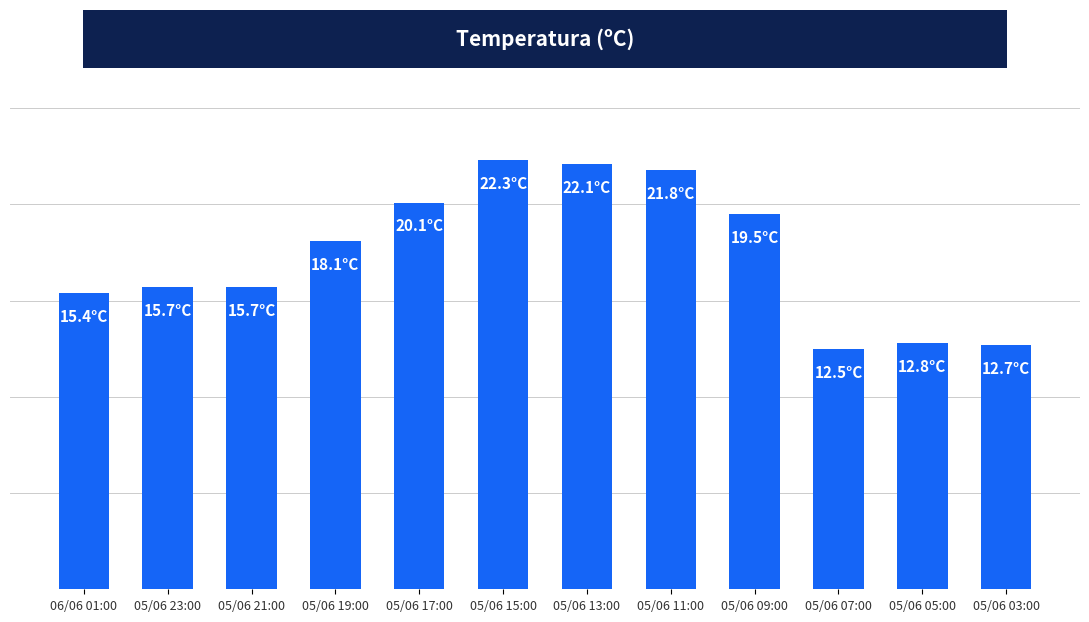

Reading left to right, what are all the values shown in this chart?

15.4	15.7	15.7	18.1	20.1	22.3	22.1	21.8	19.5	12.5	12.8	12.7